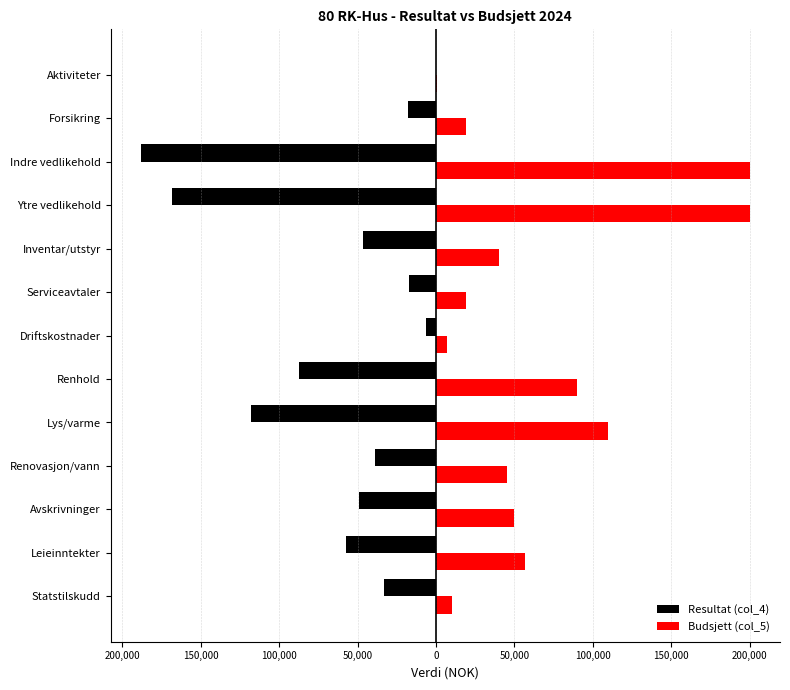

What are all the series names shown in the legend?

Resultat (col_4), Budsjett (col_5)